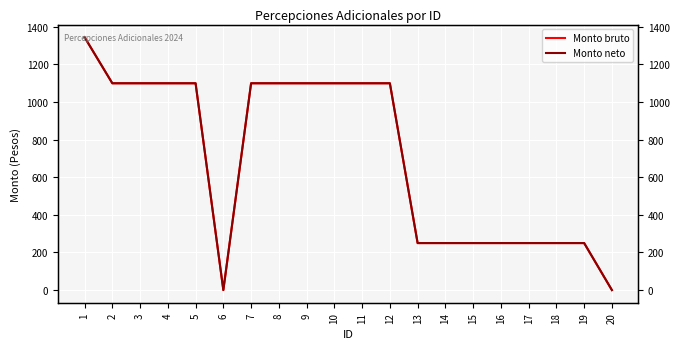

True or false: Monto neto and Monto bruto cross at least once.

False